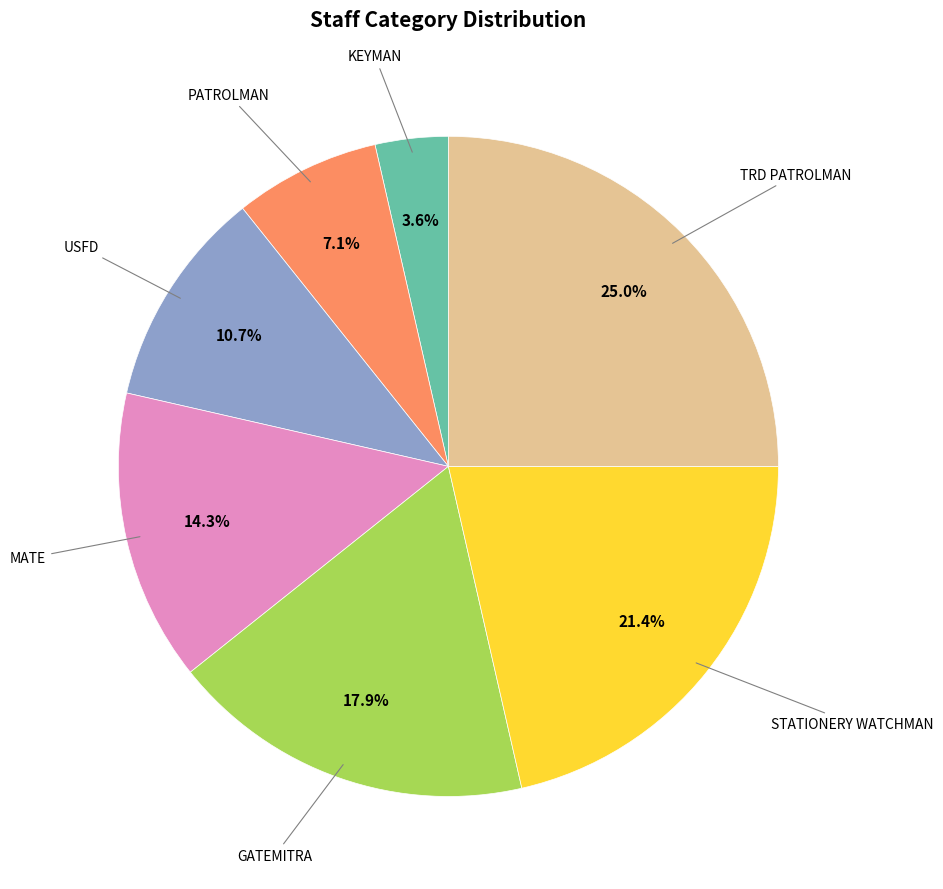

Is there any slice that represents more than half of the pie?

No